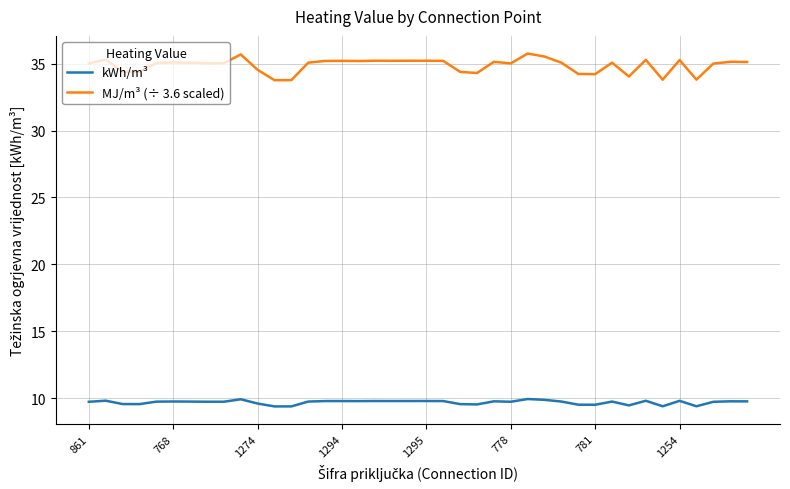

What is the lowest value of the kWh/m³ series?

9.4